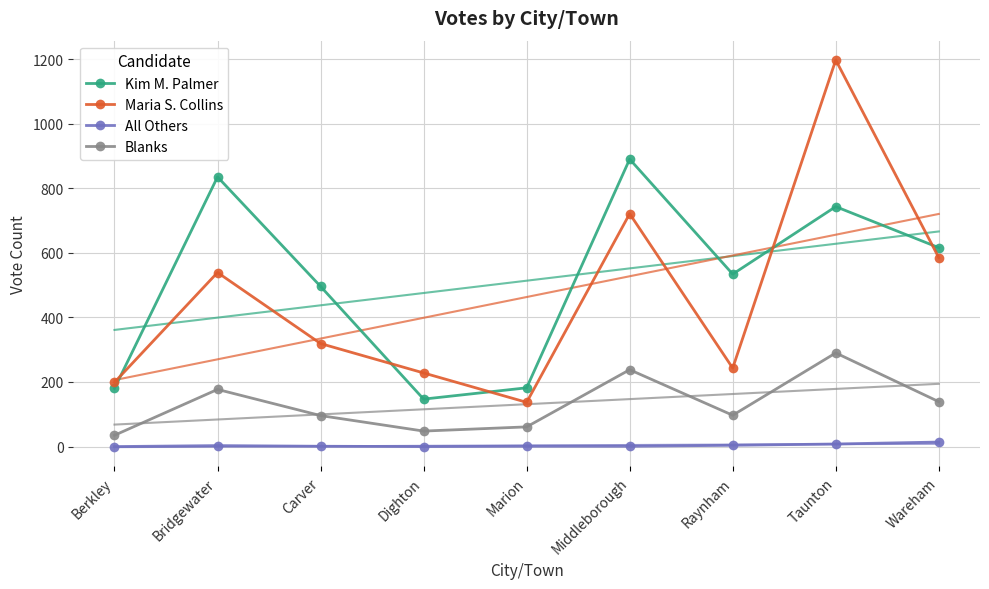

Reading left to right, transcribe all the data shown in this chart.

Kim M. Palmer: Berkley=180	Bridgewater=835	Carver=496	Dighton=147	Marion=182	Middleborough=890	Raynham=534	Taunton=743	Wareham=616
Maria S. Collins: Berkley=199	Bridgewater=539	Carver=319	Dighton=228	Marion=137	Middleborough=721	Raynham=243	Taunton=1197	Wareham=585
All Others: Berkley=0	Bridgewater=3	Carver=1	Dighton=0	Marion=1	Middleborough=1	Raynham=4	Taunton=8	Wareham=14
Blanks: Berkley=35	Bridgewater=177	Carver=96	Dighton=48	Marion=61	Middleborough=238	Raynham=97	Taunton=290	Wareham=139